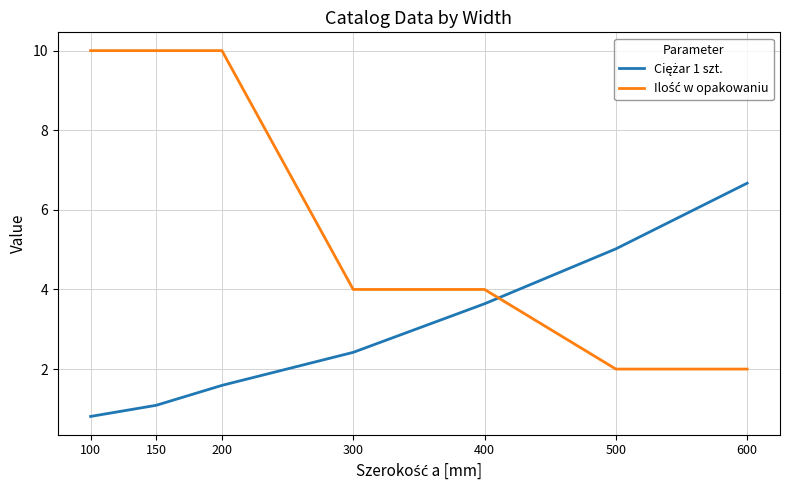

What is the greatest value displayed?

10.0